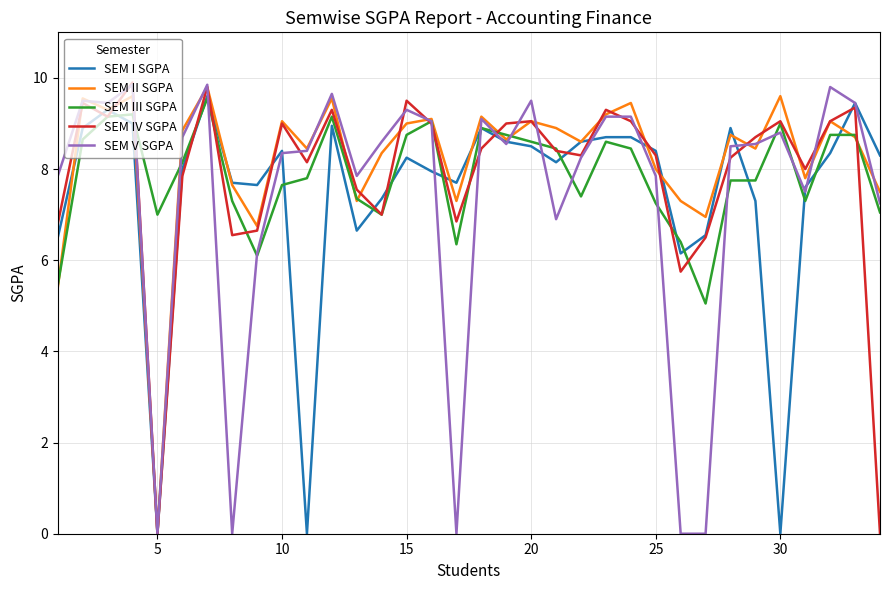

What is the highest value of the SEM III SGPA series?

9.6